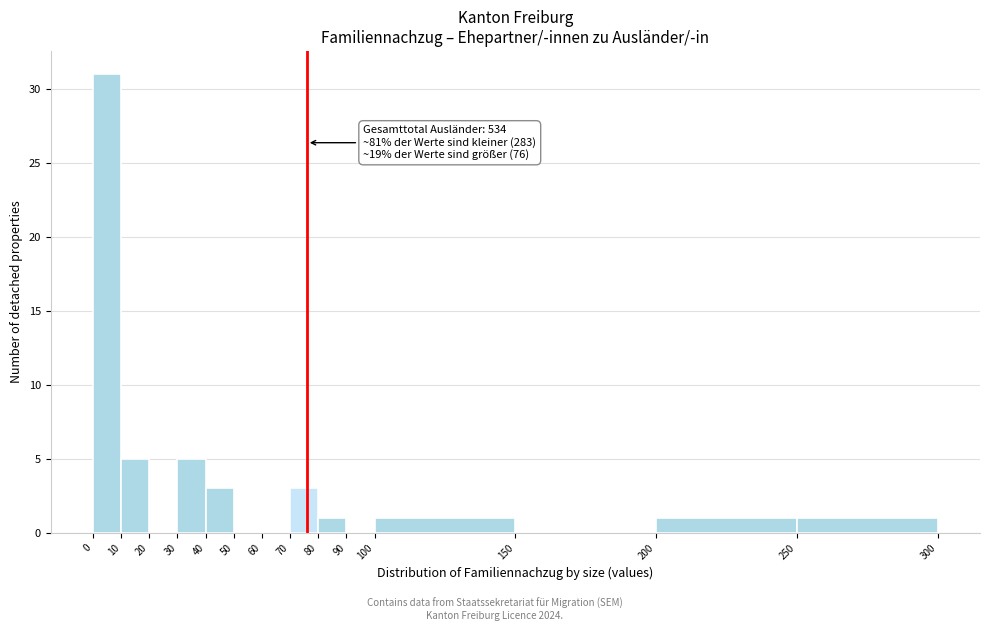

Which range on the x-axis has the tallest bar?

0 to 10